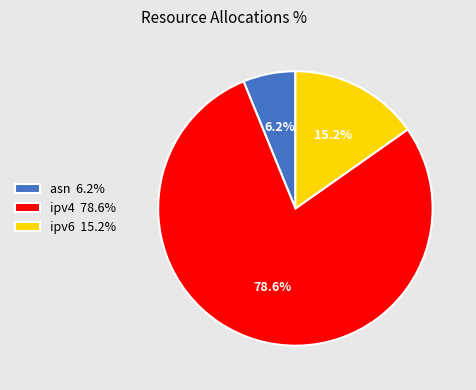

To the nearest percent, what portion does asn represent?

6%